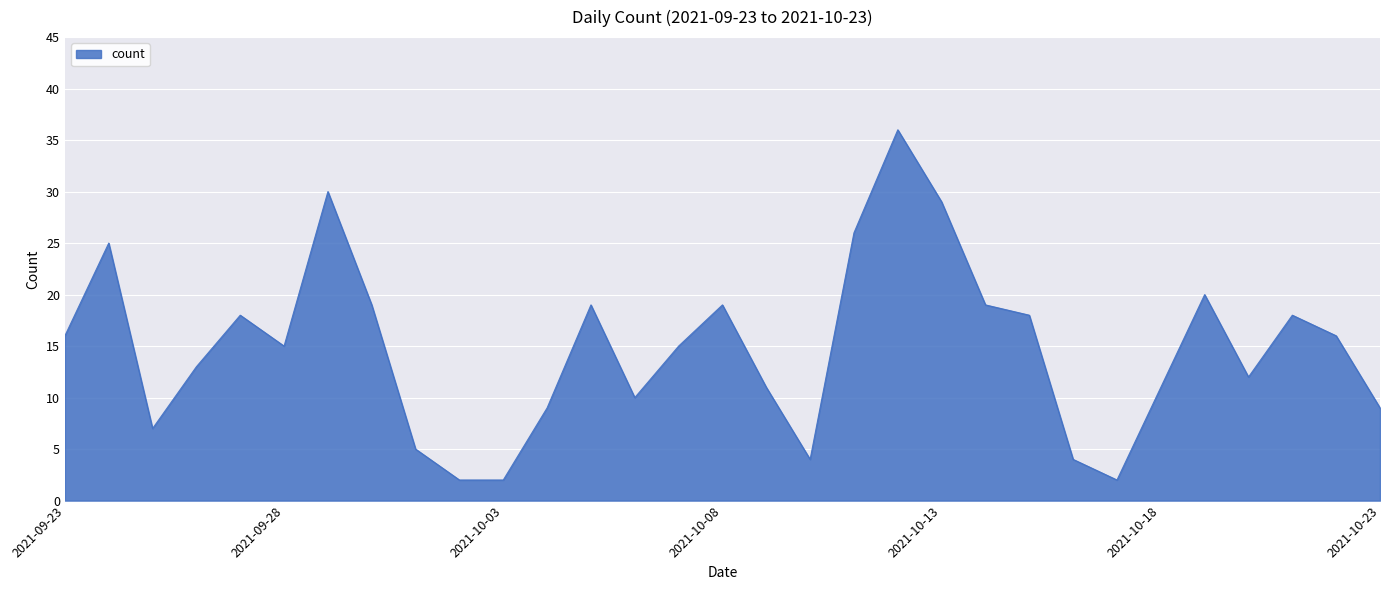

What is the greatest value displayed?

36